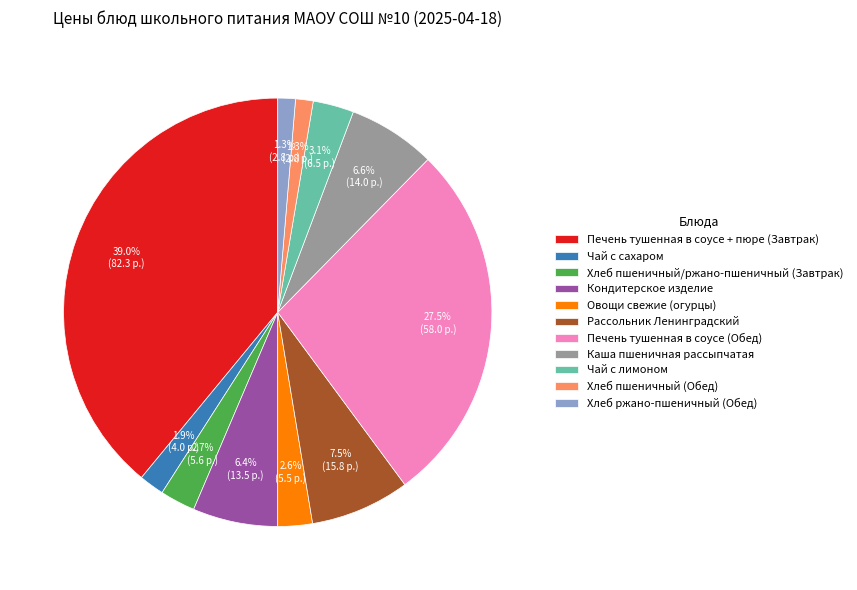

What percentage is the Чай с лимоном slice, to the nearest percent?

3%